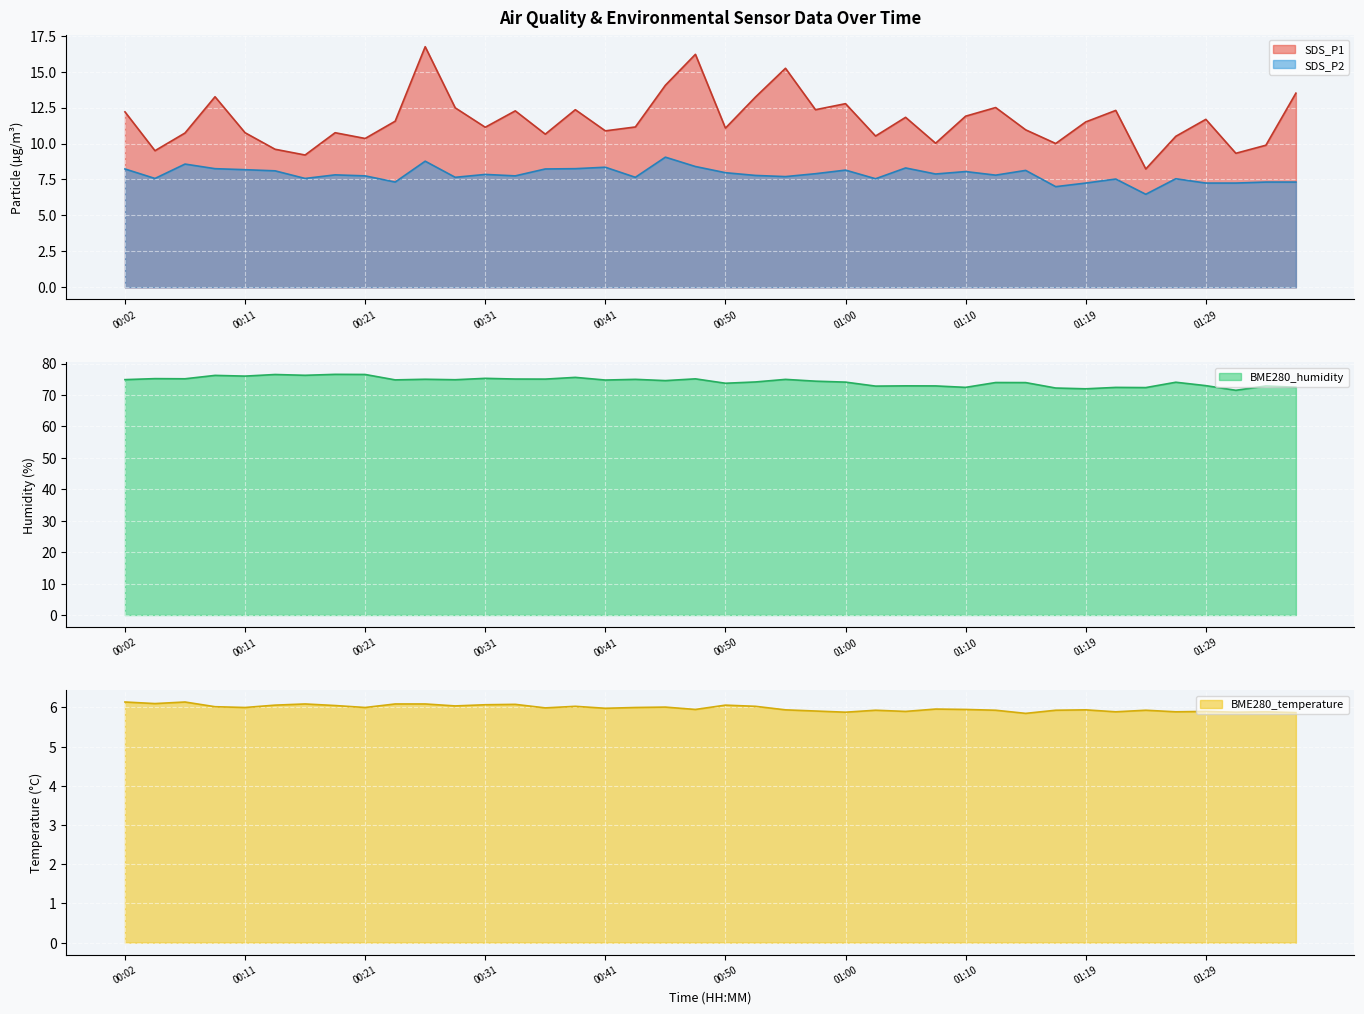

At which category is the sum across all series the highest?

00:26